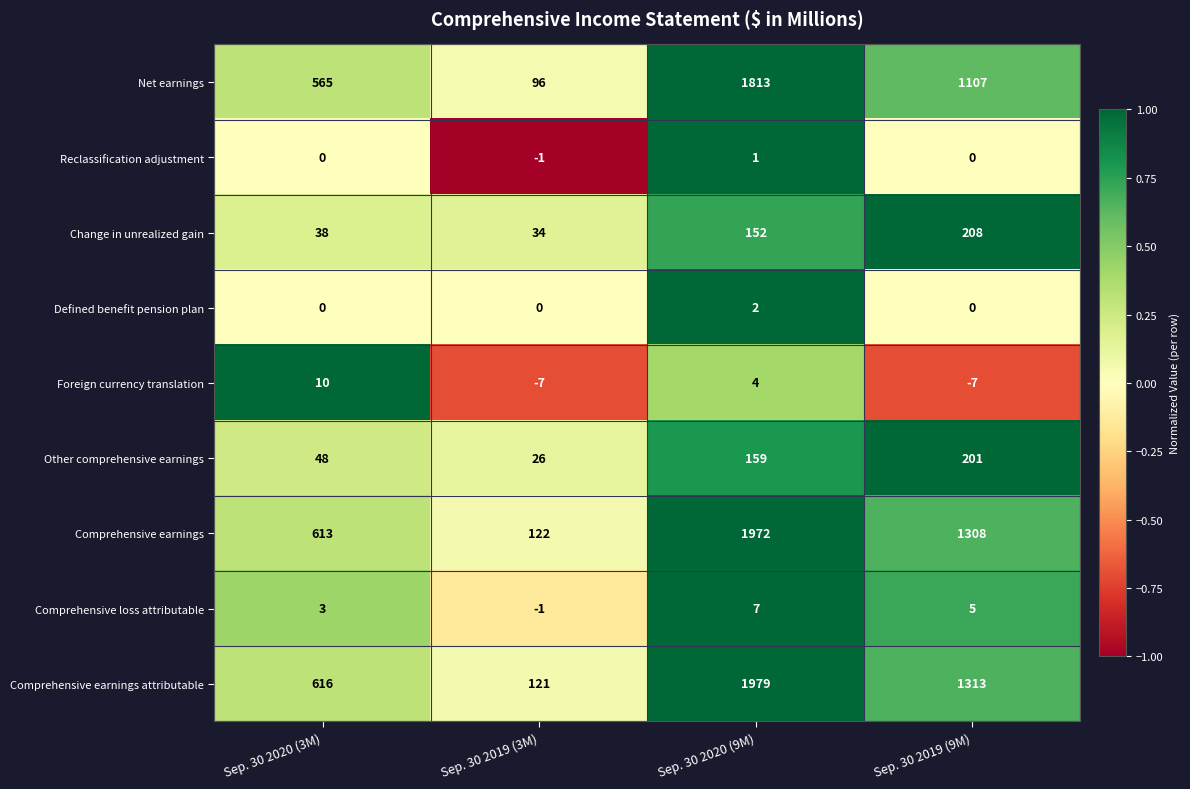

What is the smallest value displayed?

-7